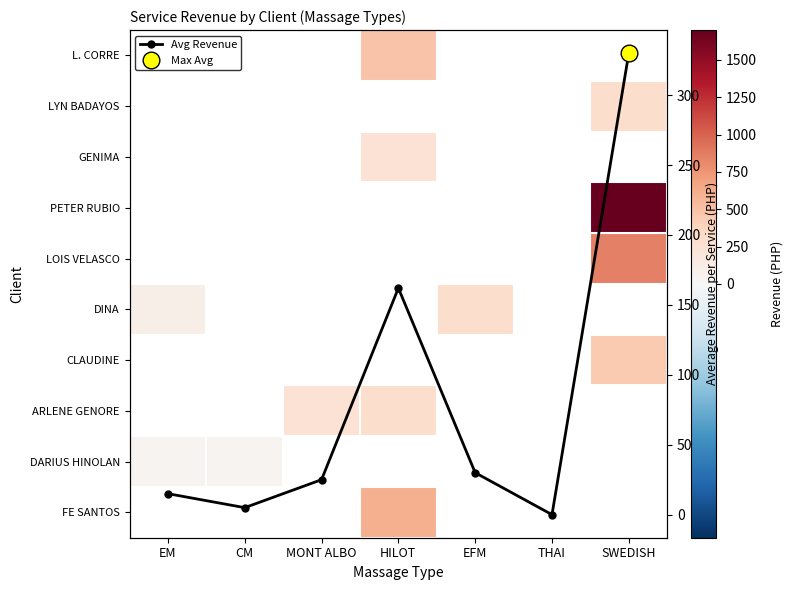

List the series in order of their overall mean, highest first.

L. CORRE, LYN BADAYOS, GENIMA, PETER RUBIO, LOIS VELASCO, DINA, CLAUDINE, ARLENE GENORE, DARIUS HINOLAN, FE SANTOS, Avg Revenue